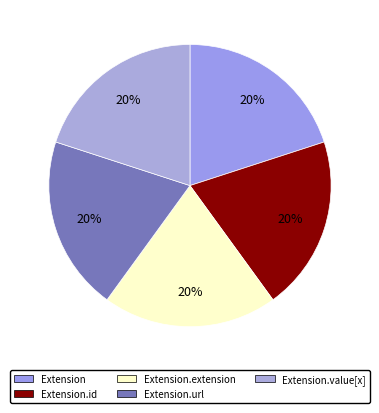

How many slices are in this pie chart?

5